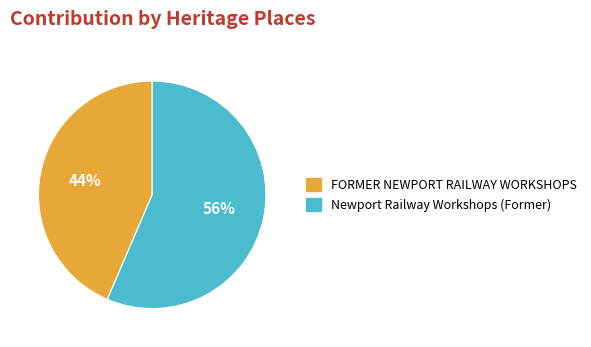

What is the majority slice?

Newport Railway Workshops (Former)